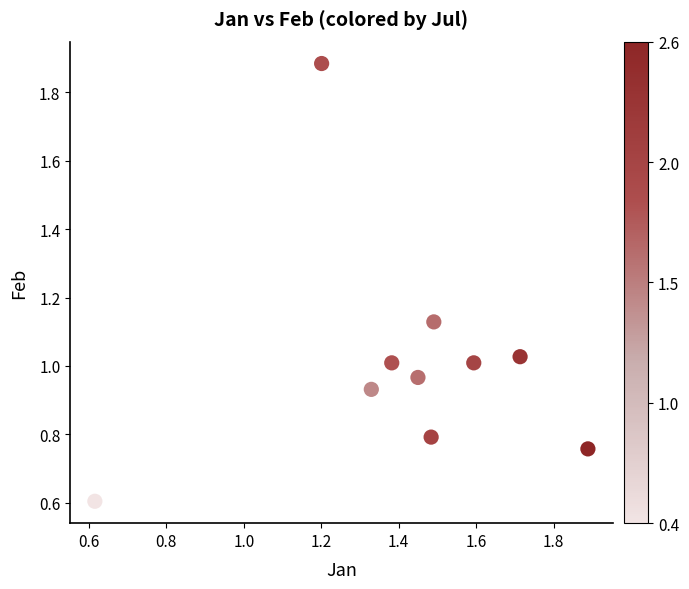

What is the range of Y values (max minus min)?

1.3